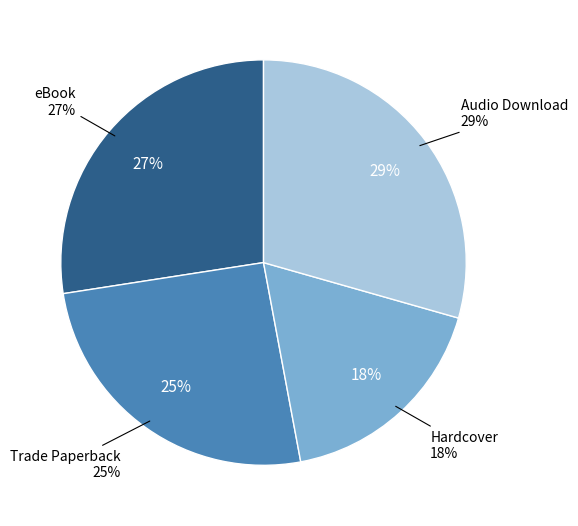

To the nearest percent, what is the difference between the eBook and Audio Download slice percentages?

2%